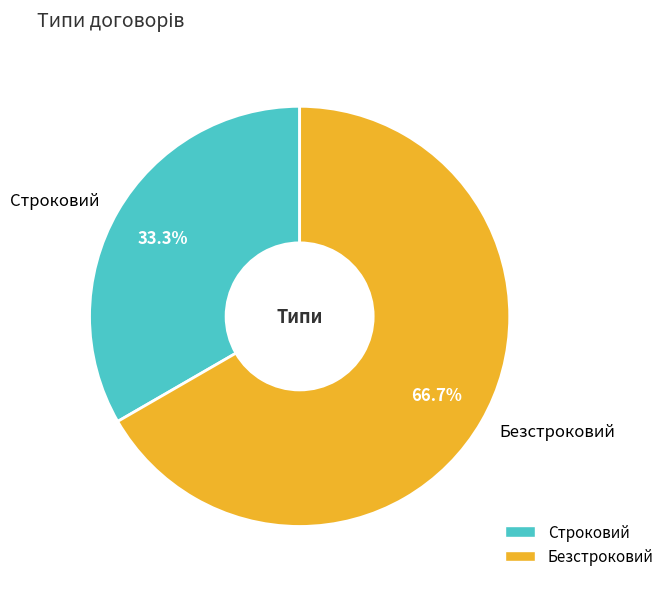

To the nearest percent, what is the combined percentage of Строковий and Безстроковий?

100%